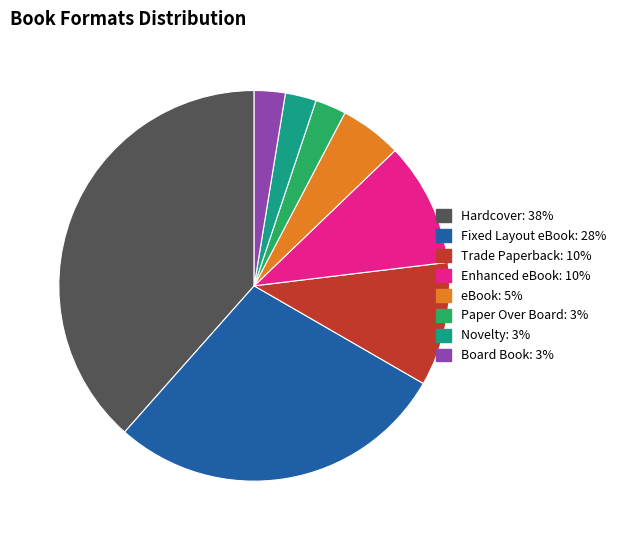

True or false: Hardcover accounts for 53% of the total.

False